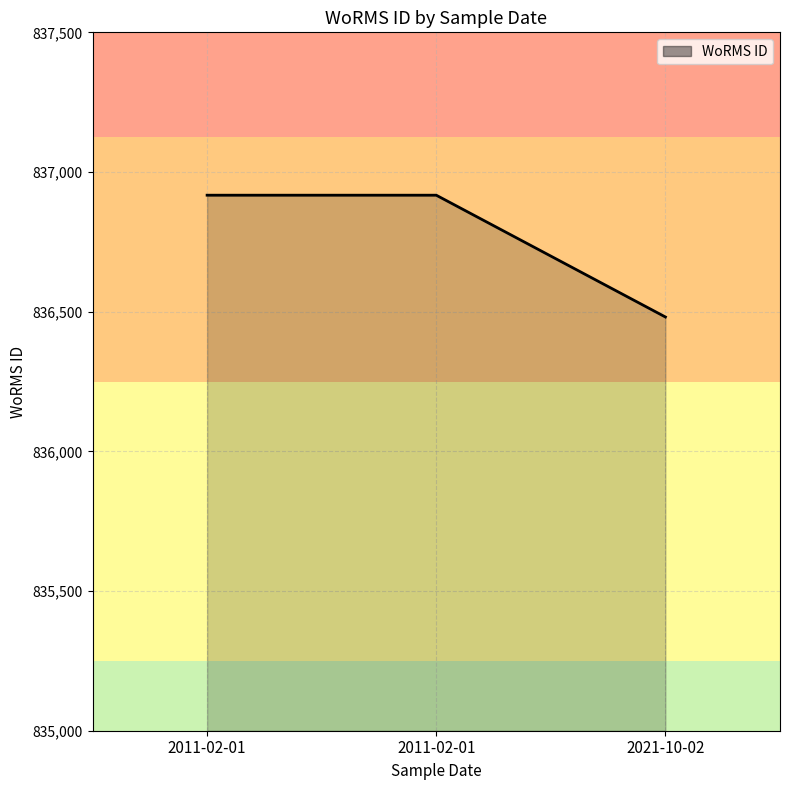

True or false: the data shows 190771 at 2021-10-02.

False